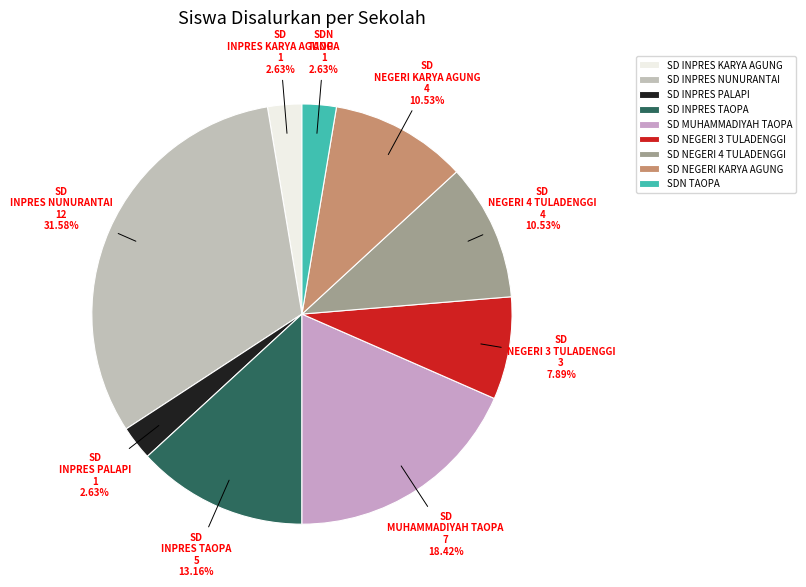

Which category has the biggest portion of the pie?

SD INPRES NUNURANTAI